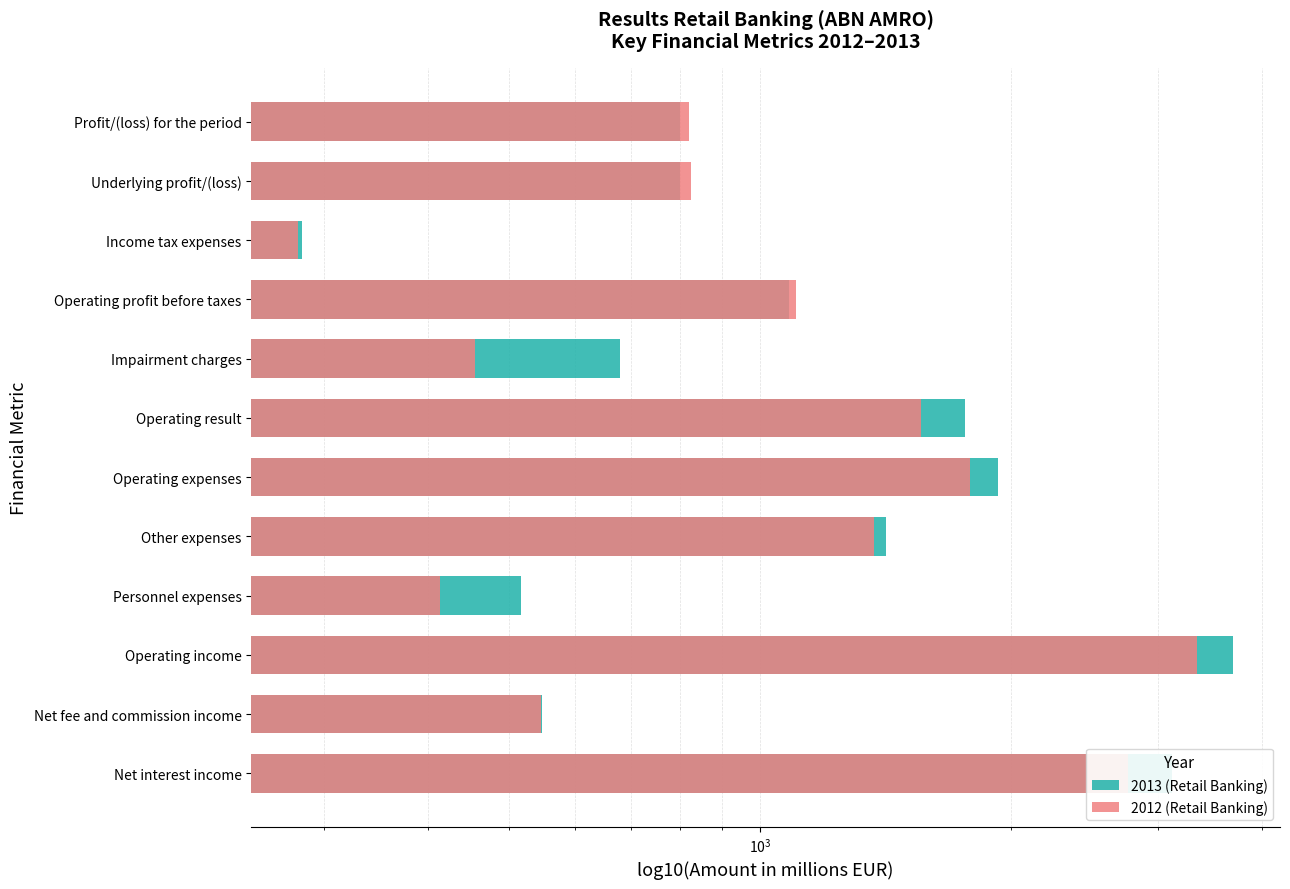

Between Income tax expenses and Underlying profit/(loss), which series saw the biggest shift?

2012 (Retail Banking)